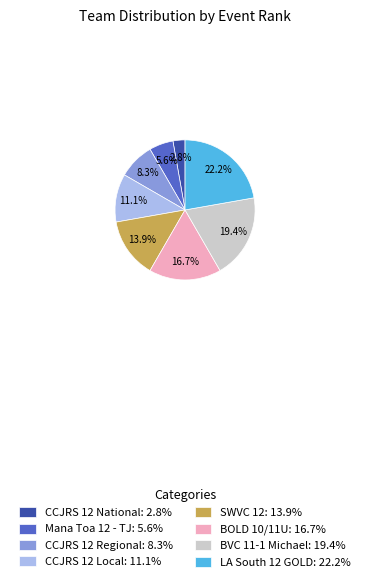

Does LA South 12 GOLD account for over 50% of the chart?

No